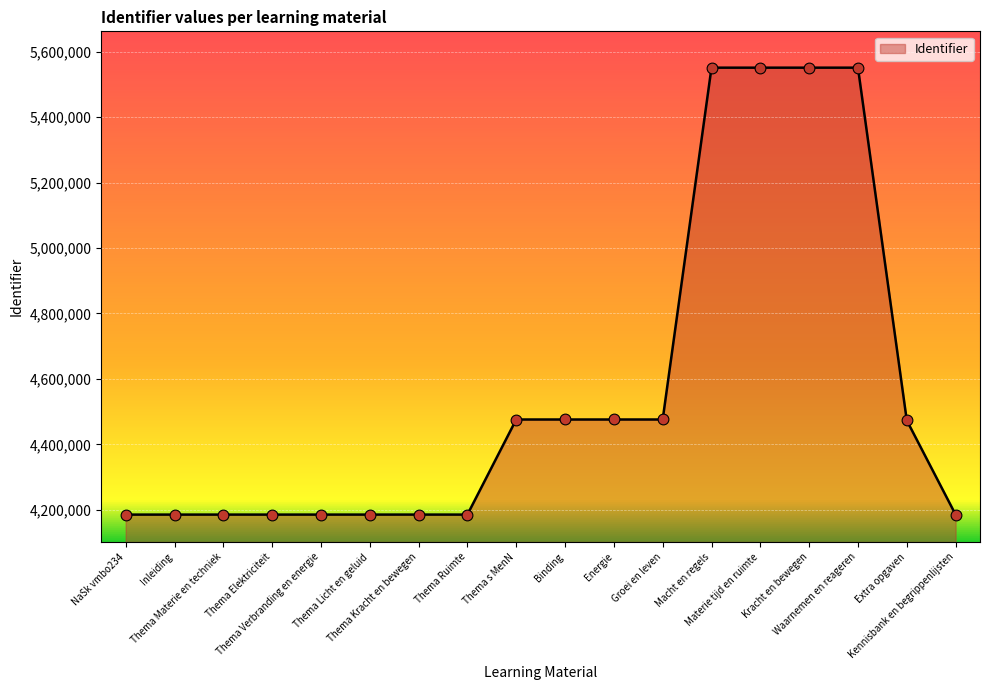

What is the change in value from Thema Verbranding en energie to Thema Kracht en bewegen?

+17